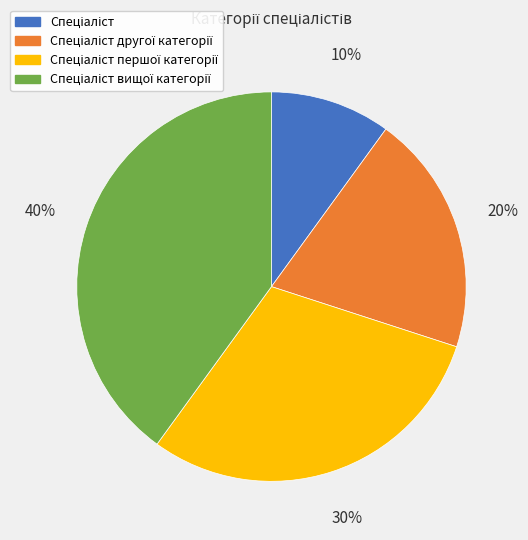

Is there a majority slice in this chart?

No